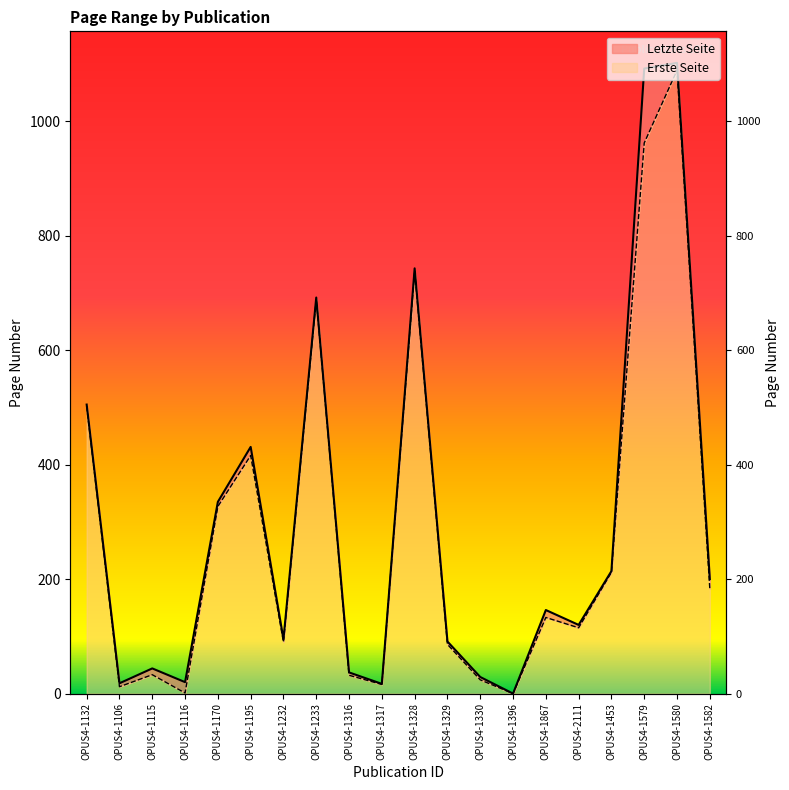

Which label corresponds to the smallest value in the chart?

OPUS4-1396